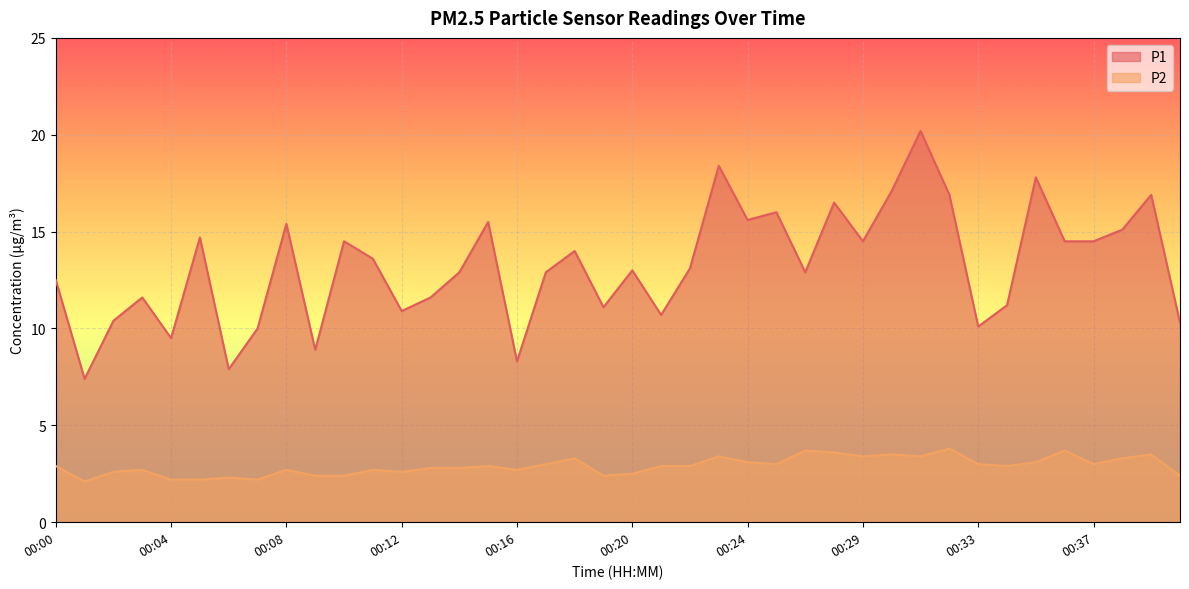

Where is P1 nearest to the value 13?

00:20